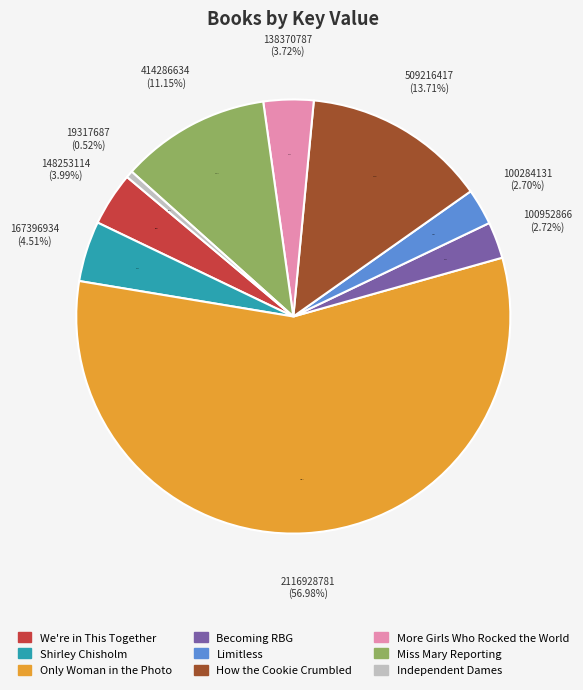

How much of the chart is everything except Shirley Chisholm?

95.5%